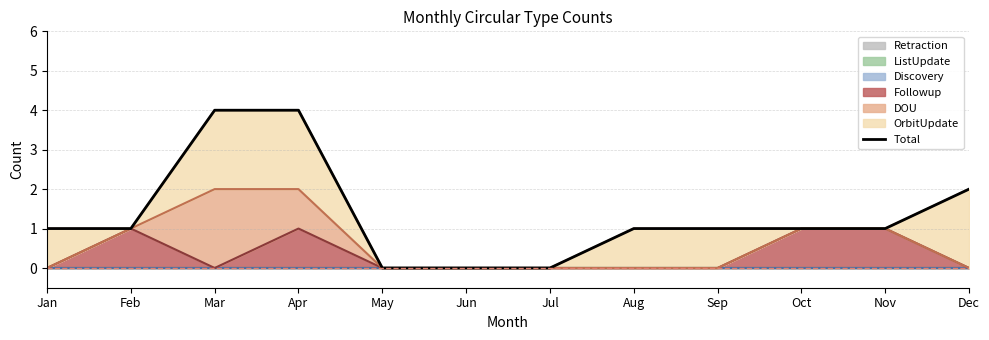

What is the sum of the values at Aug and Sep?

2